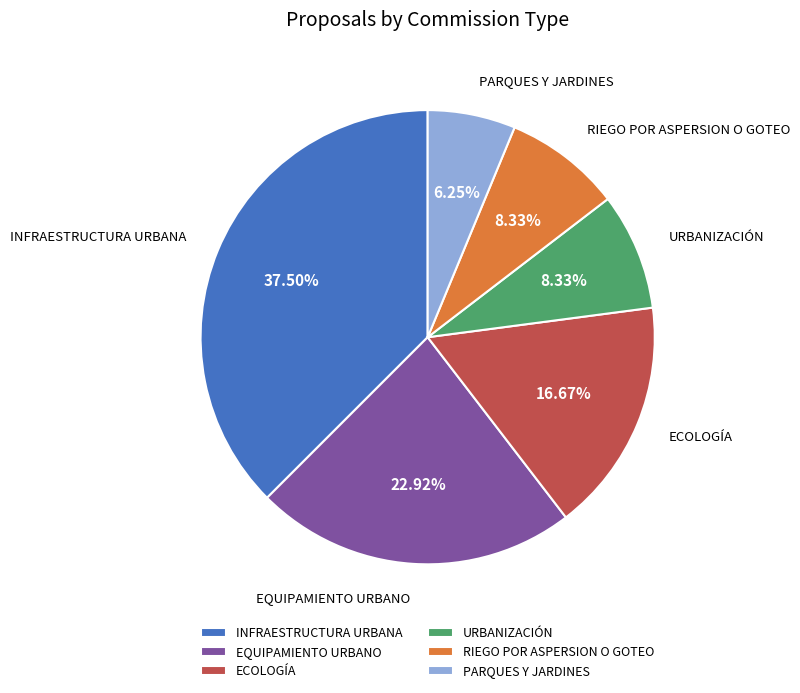

What is the ratio of the value at INFRAESTRUCTURA URBANA to the value at PARQUES Y JARDINES?

6.0